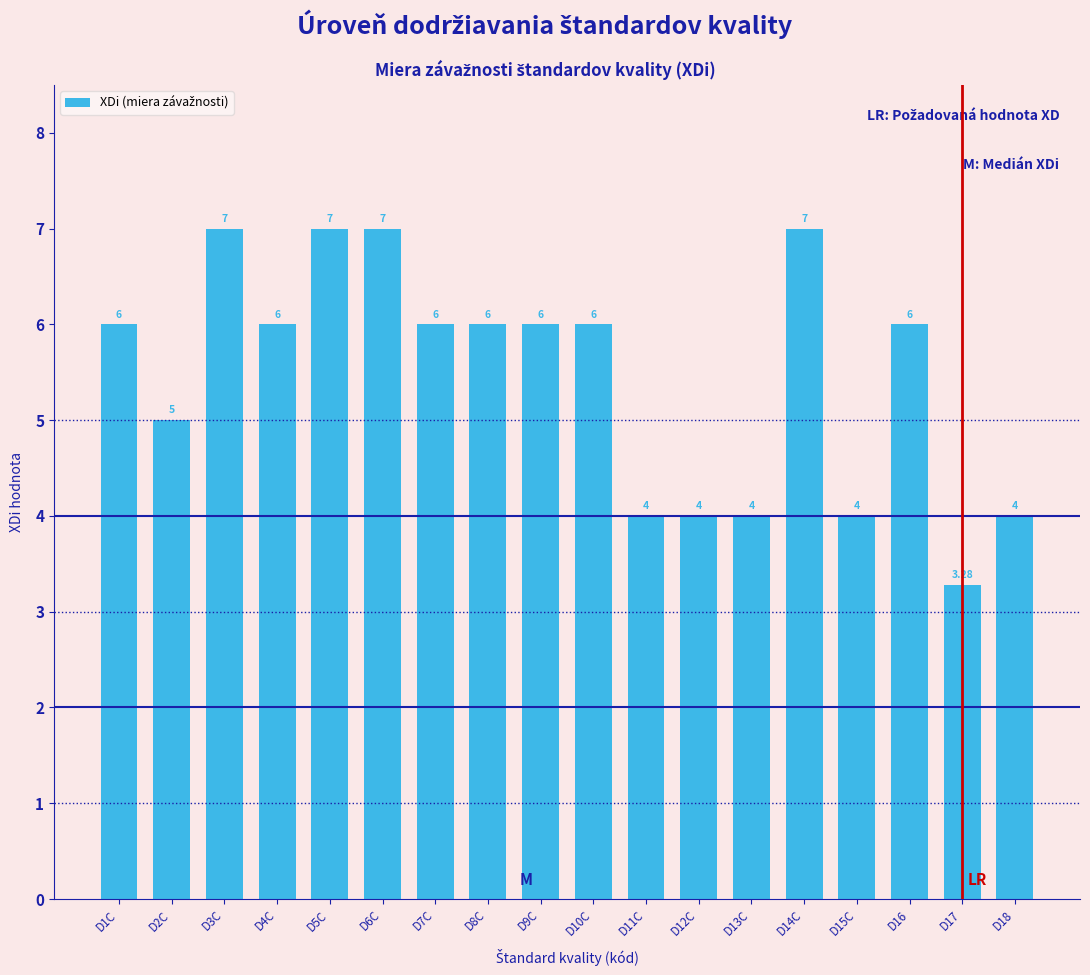

What is the difference between the maximum and second lowest values?

3.0